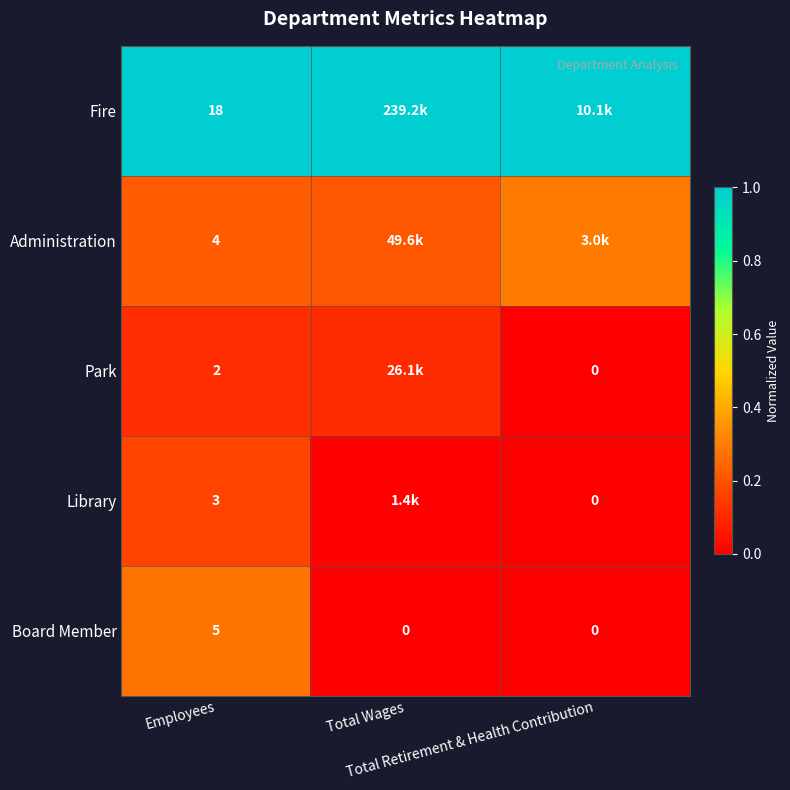

How many data points in Board Member are above 0?

1